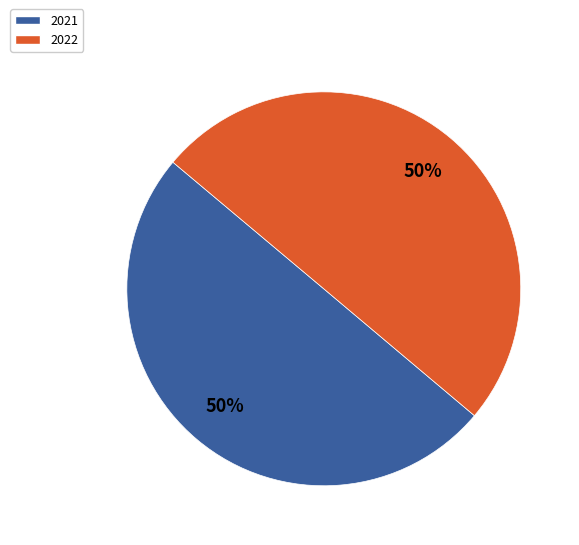

Is it true that 2021 is 50% of the pie?

True